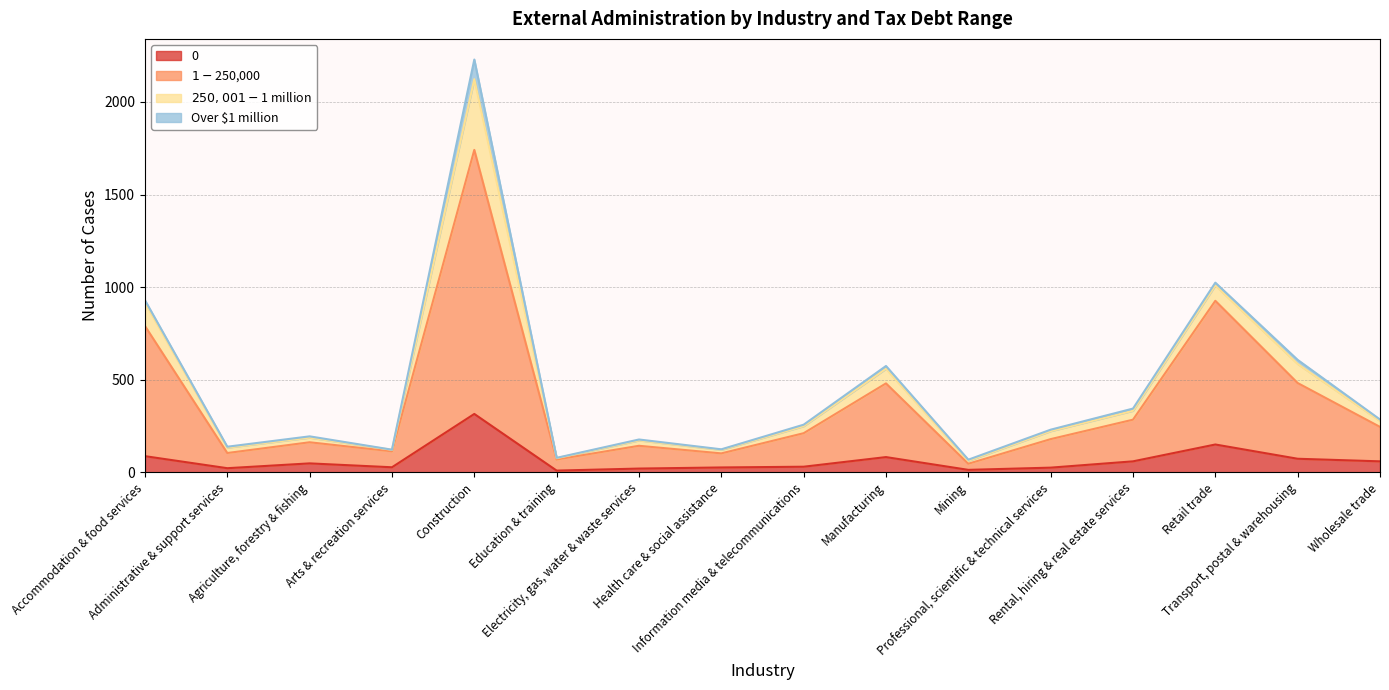

True or false: $1-$250,000 and 0 intersect in this chart.

False